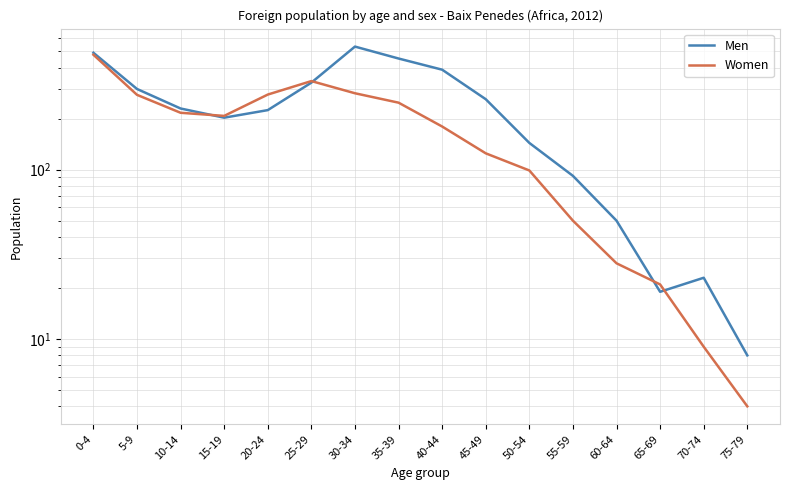

Does the chart display data point markers on the line(s)?

No